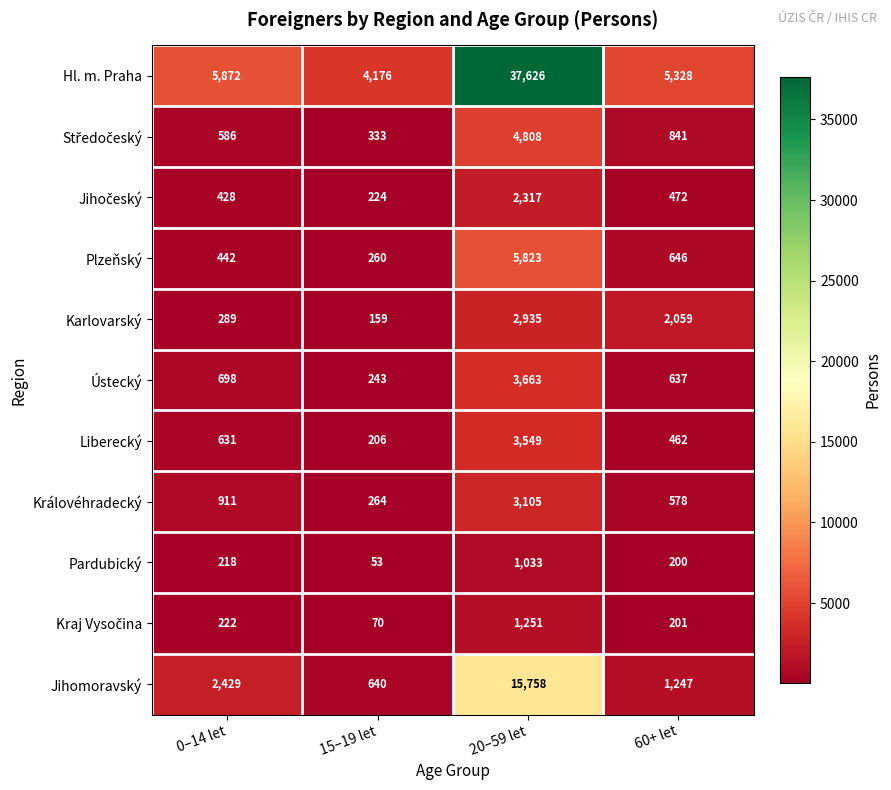

What is the greatest value displayed?

37626